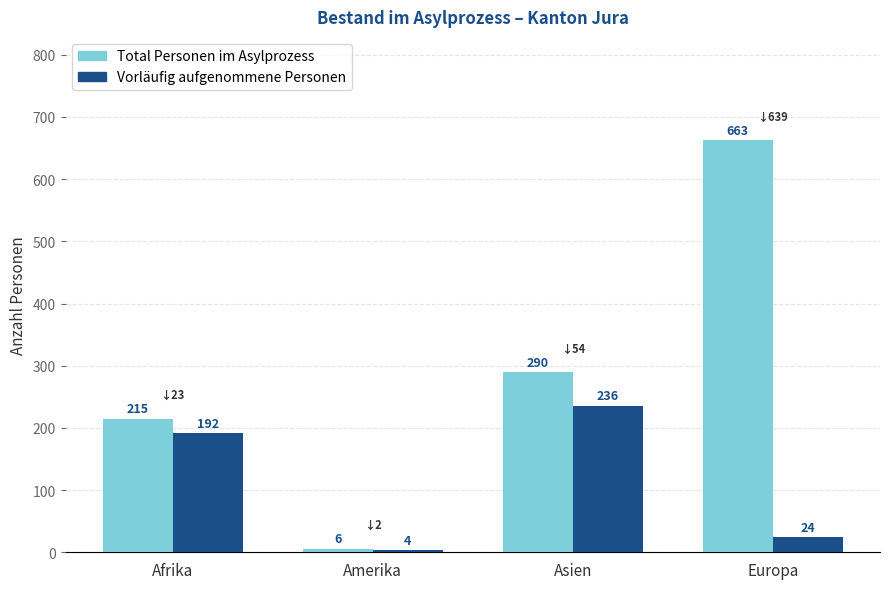

How many bars are there in each group?

2